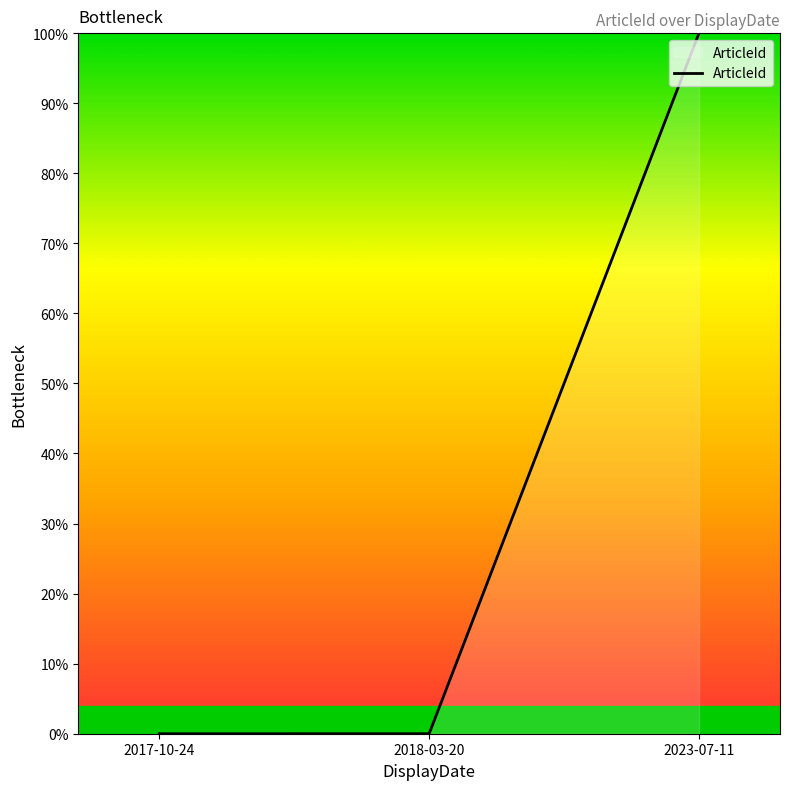

The chart shows a value of 100.0 at 2023-07-11. True or false?

True